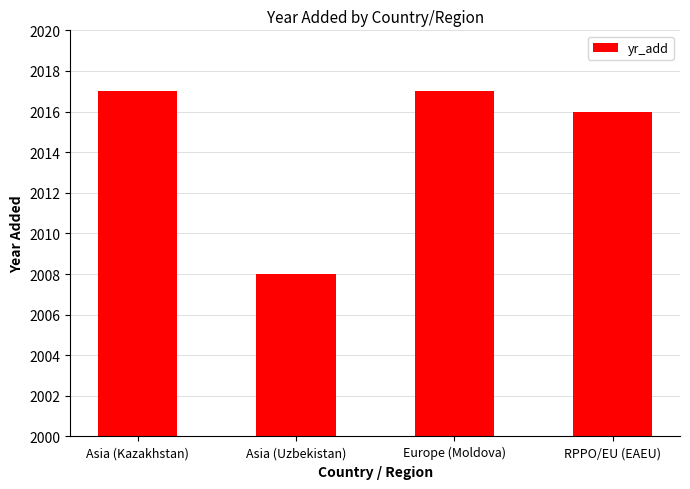

What is the value of the 3rd bar from the left?

2017